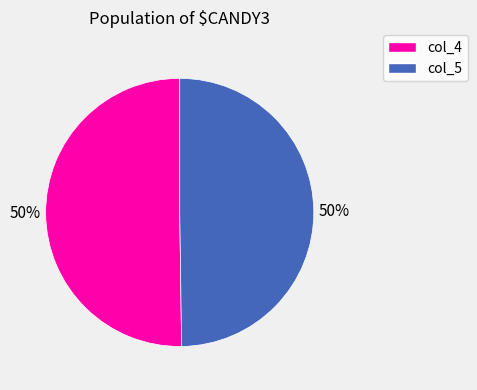

Approximately how many times larger is the value at col_4 compared to col_5?

1.0